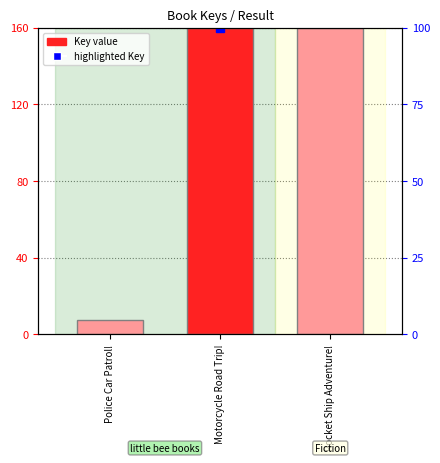

Reading left to right, transcribe all the data shown in this chart.

Police Car Patrol!=7.6	Motorcycle Road Trip!=160.0	Rocket Ship Adventure!=159.8